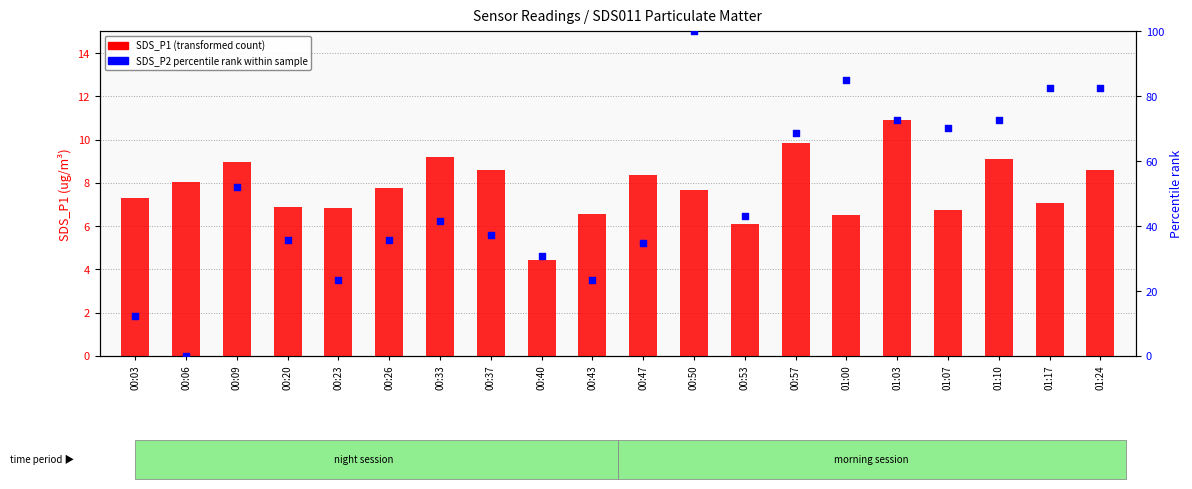

Which series reaches the minimum Y coordinate?

SDS_P2 percentile rank within sample